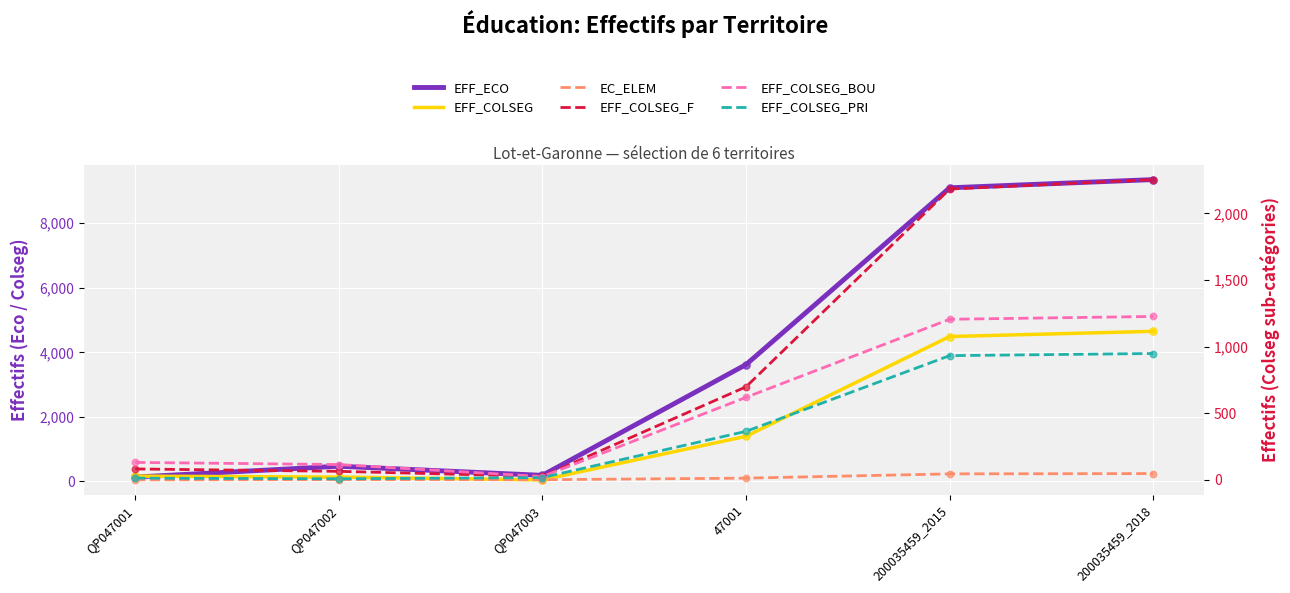

What is the total value across all series at QP047003?

309